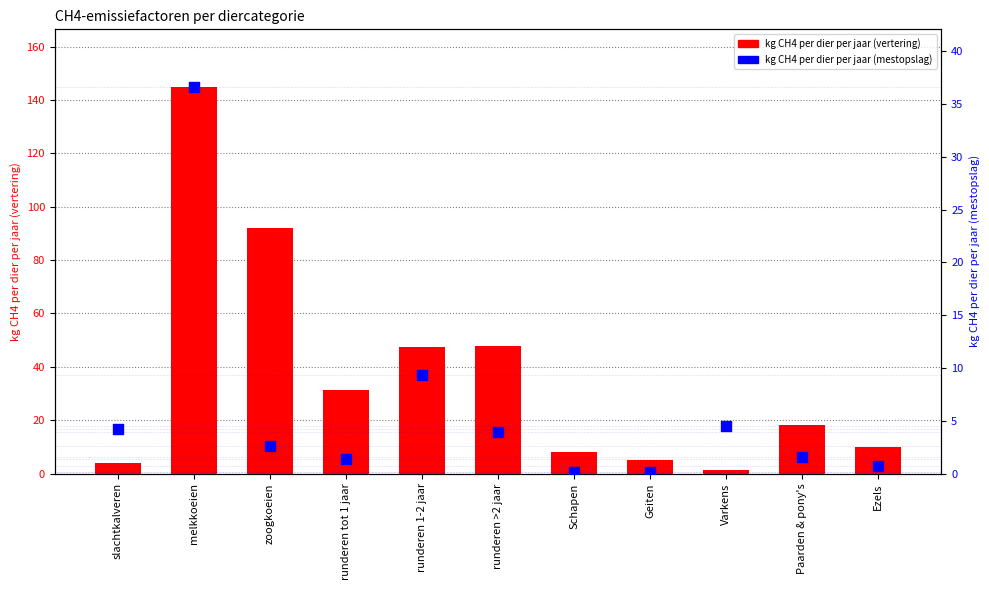

Is the value of kg CH4 per dier per jaar (mestopslag) at Schapen greater than the value of kg CH4 per dier per jaar (vertering) at Schapen?

No